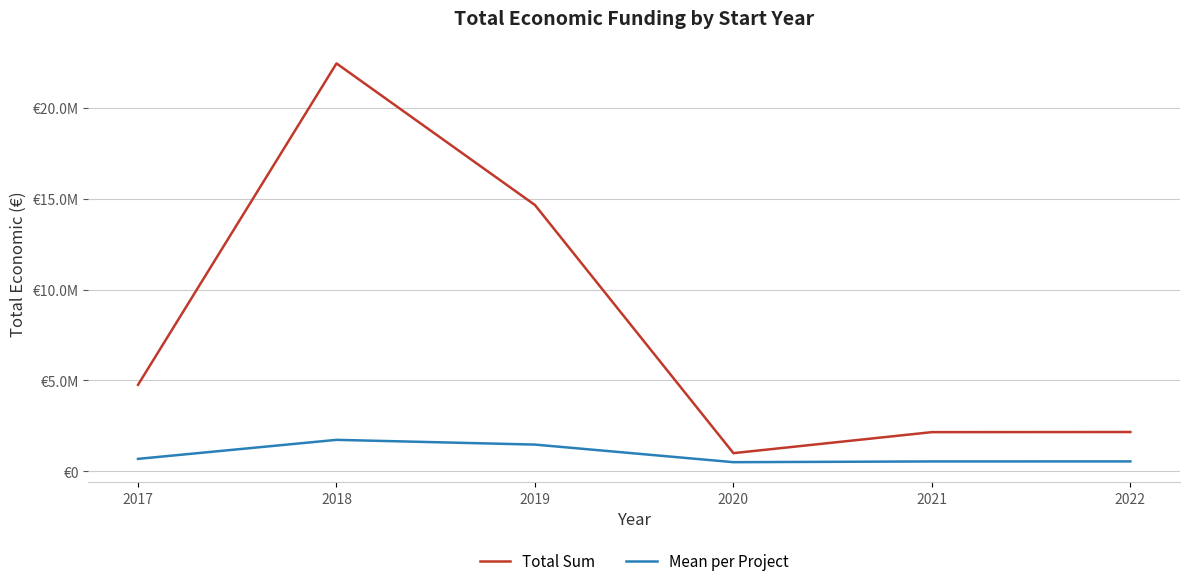

At which label does Mean per Project reach its minimum?

2020